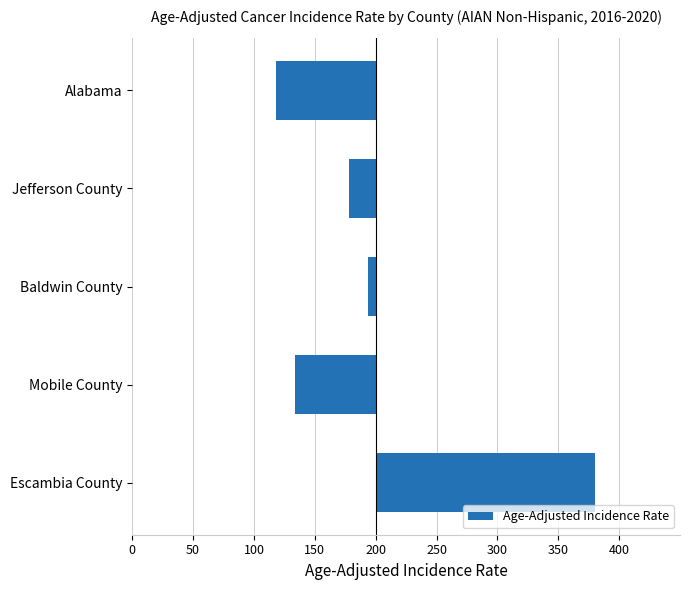

Are the bars horizontal?

Yes